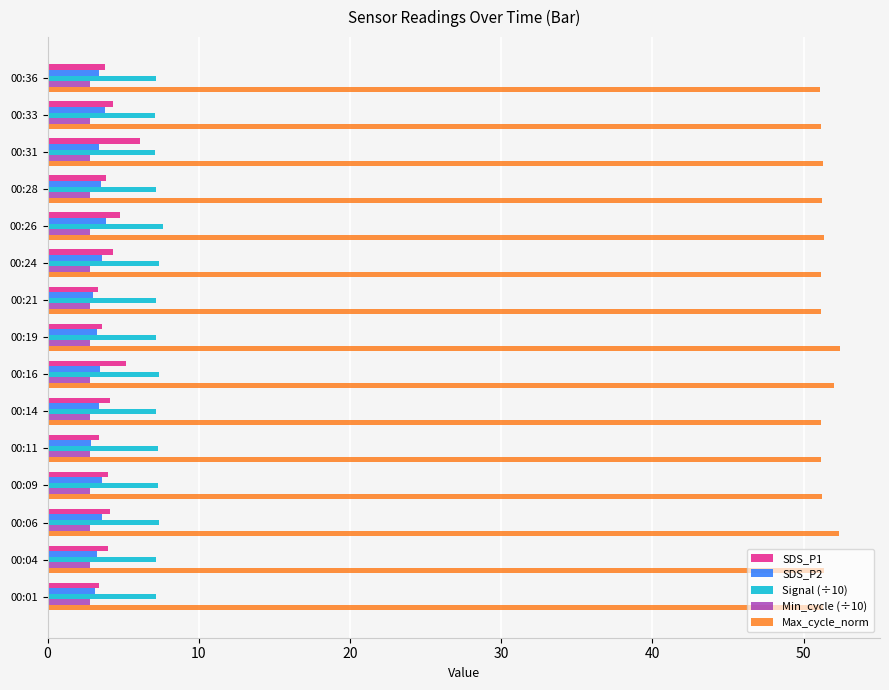

At how many categories does at least one series exceed 31?

15